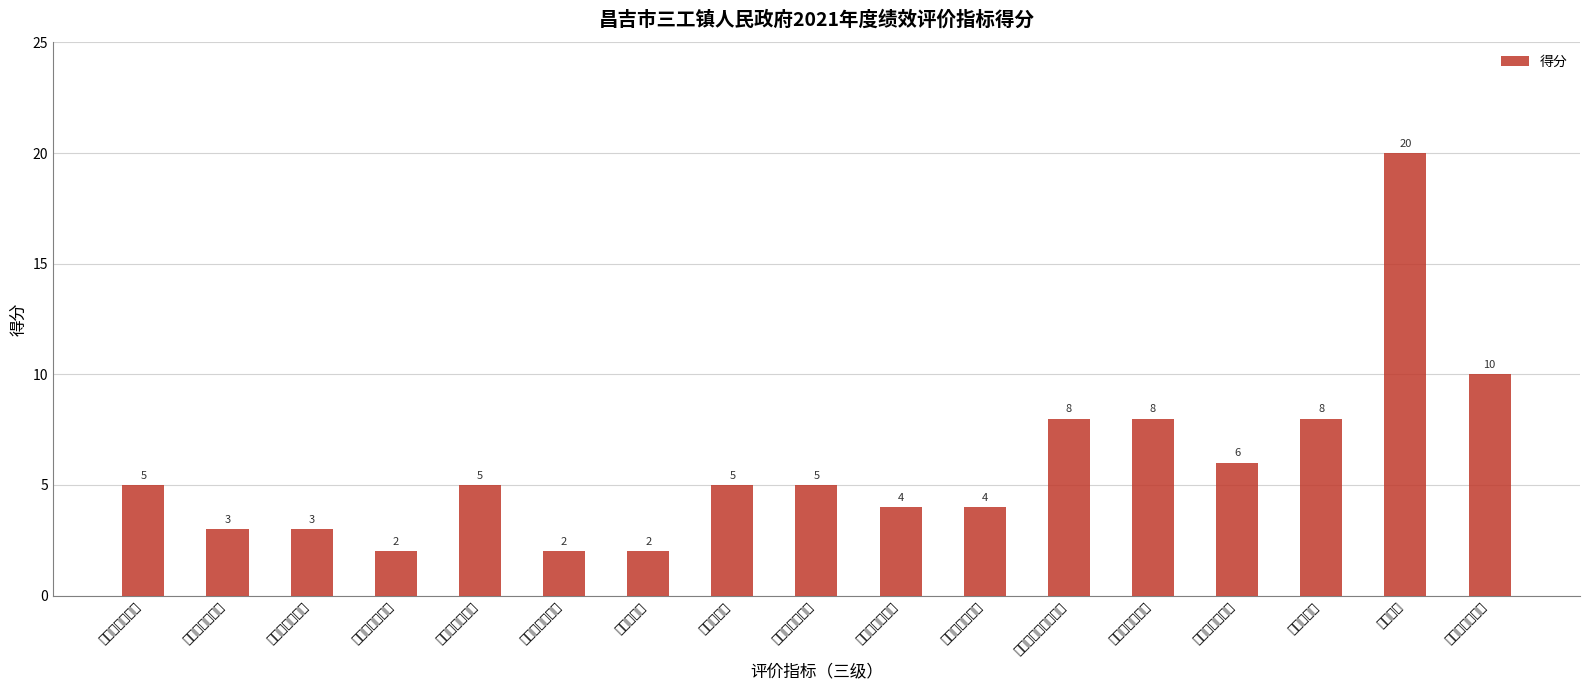

Where does the data first go above 5?

产出数量指标完成率